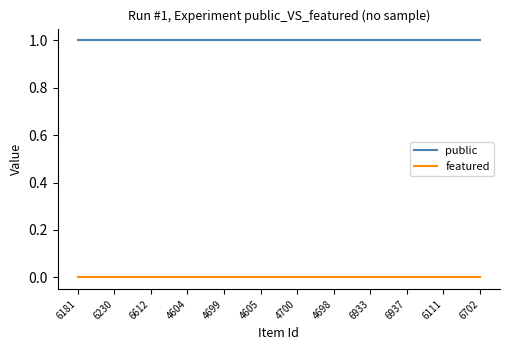

True or false: public and featured cross at least once.

False